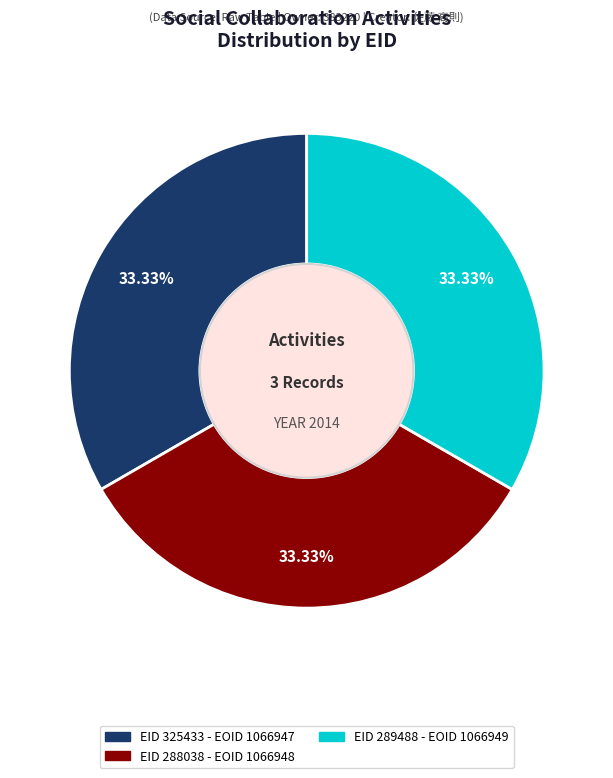

Is there any slice that represents more than half of the pie?

No